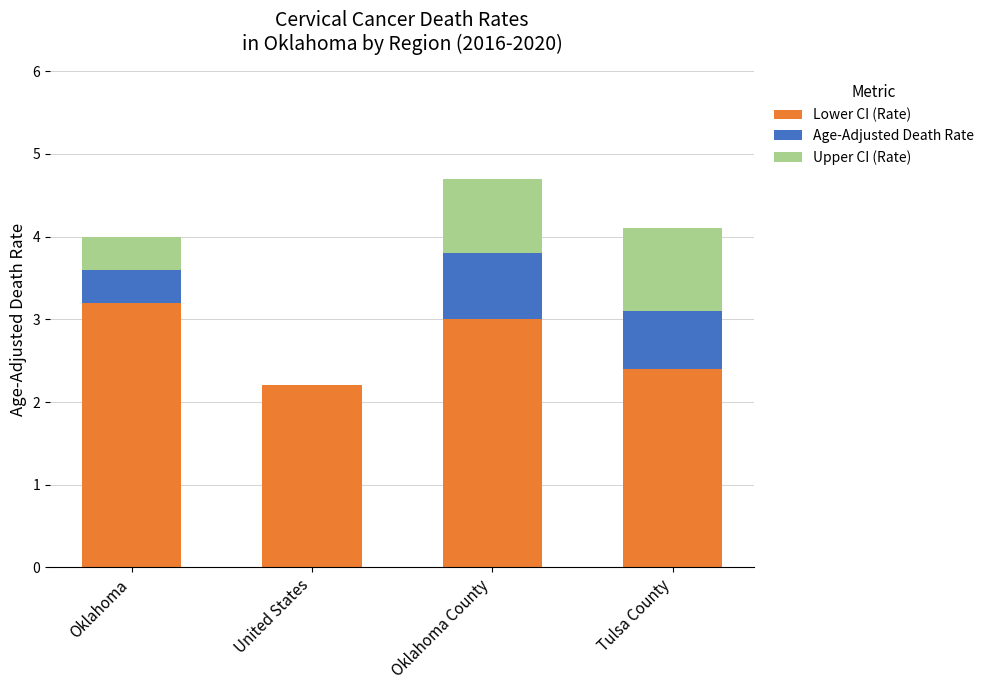

Does the chart contain stacked bars?

Yes